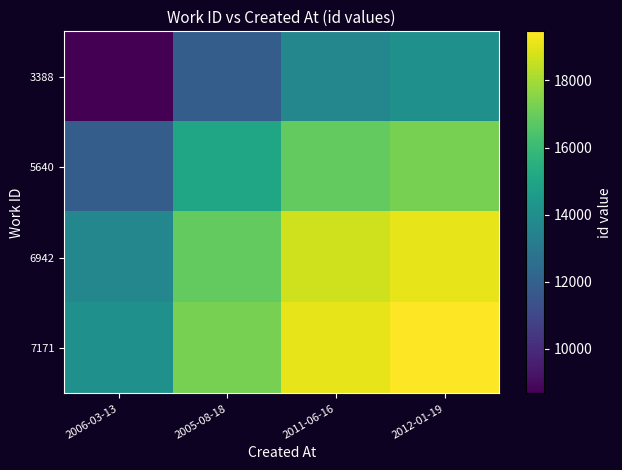

Reading right to left, transcribe all the data shown in this chart.

3388: 2012-01-19=14066.0	2011-06-16=13686.5	2005-08-18=11873.0	2006-03-13=8670.0
5640: 2012-01-19=17269.0	2011-06-16=16889.5	2005-08-18=15076.0	2006-03-13=11873.0
6942: 2012-01-19=19082.5	2011-06-16=18703.0	2005-08-18=16889.5	2006-03-13=13686.5
7171: 2012-01-19=19462.0	2011-06-16=19082.5	2005-08-18=17269.0	2006-03-13=14066.0